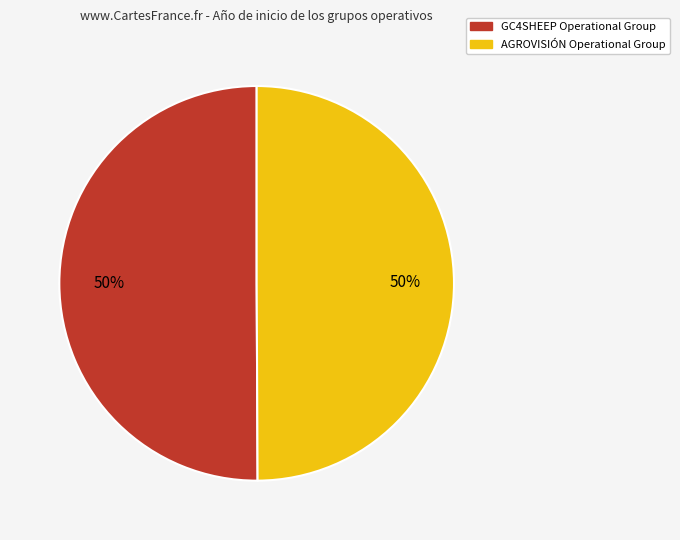

To the nearest percent, what portion does GC4SHEEP Operational Group represent?

50%